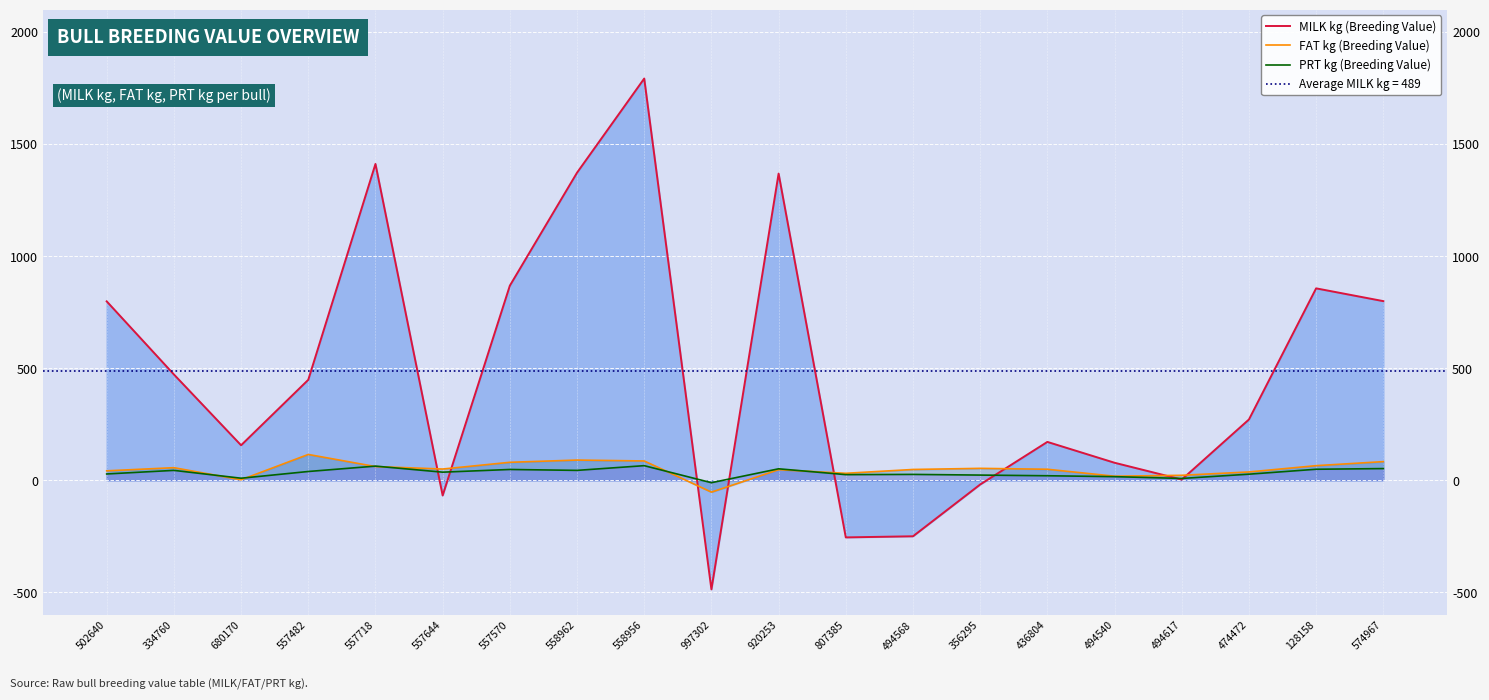

What is the approximate value of PRT kg (Breeding Value) at 680170?

9